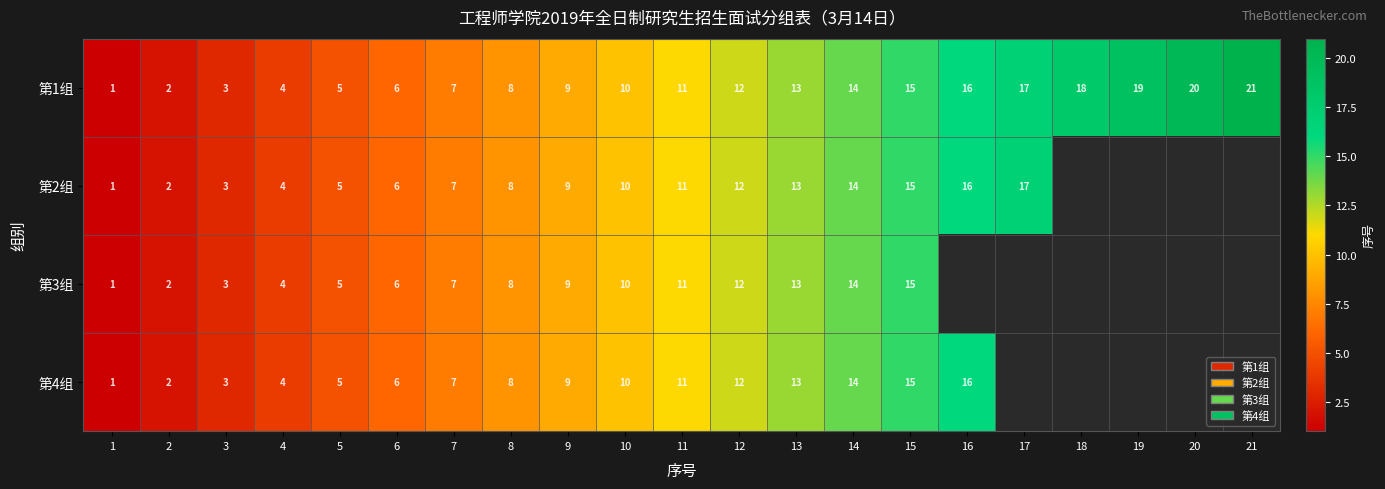

What is the sum of all 第1组 values?

231